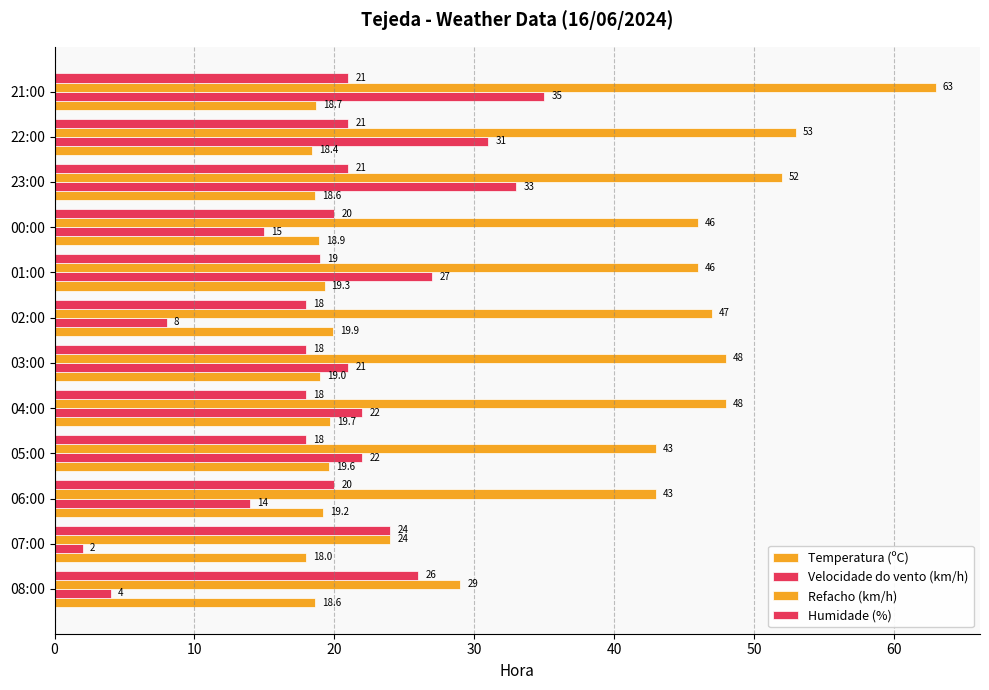

How many series are shown in this chart?

4